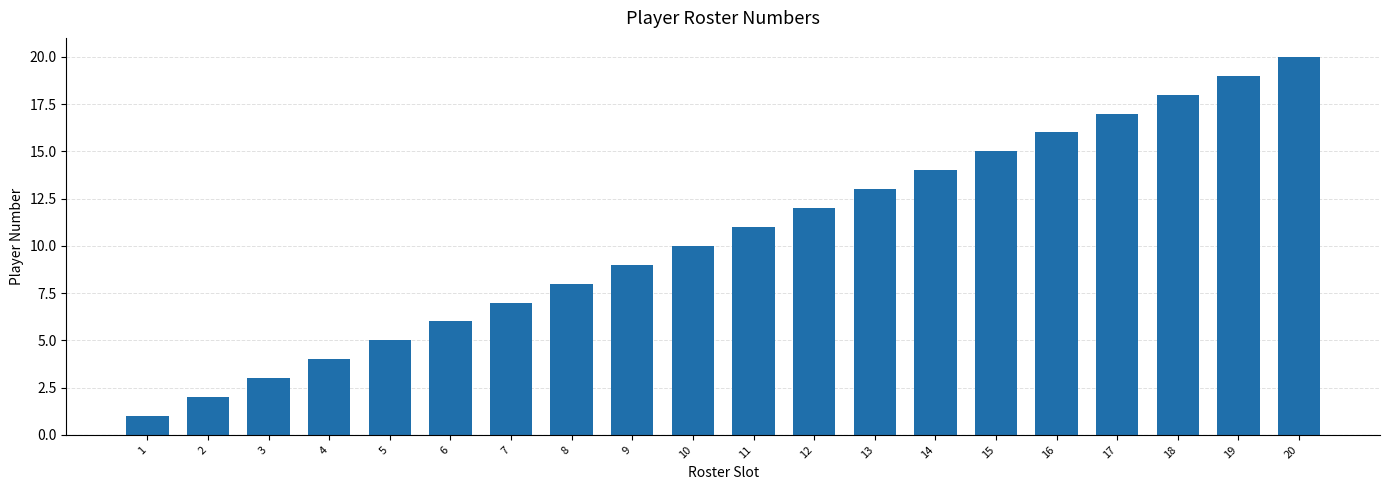

Are the bars grouped side by side (vs. stacked)?

No